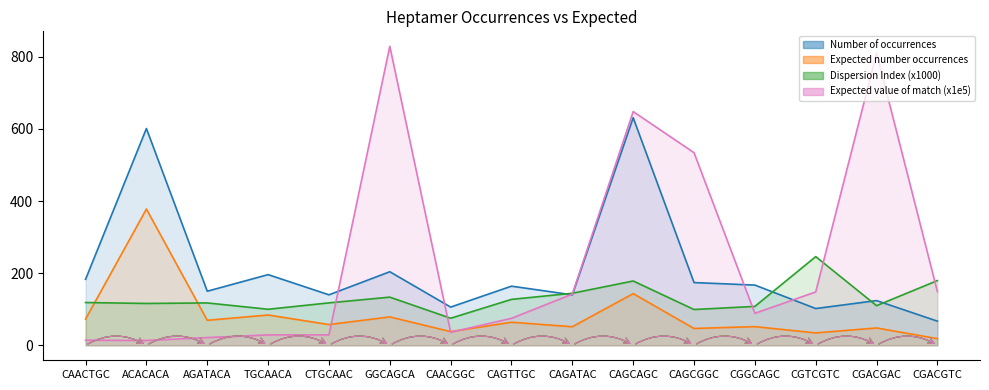

Which category has the highest value in the Number of occurrences series?

CAGCAGC